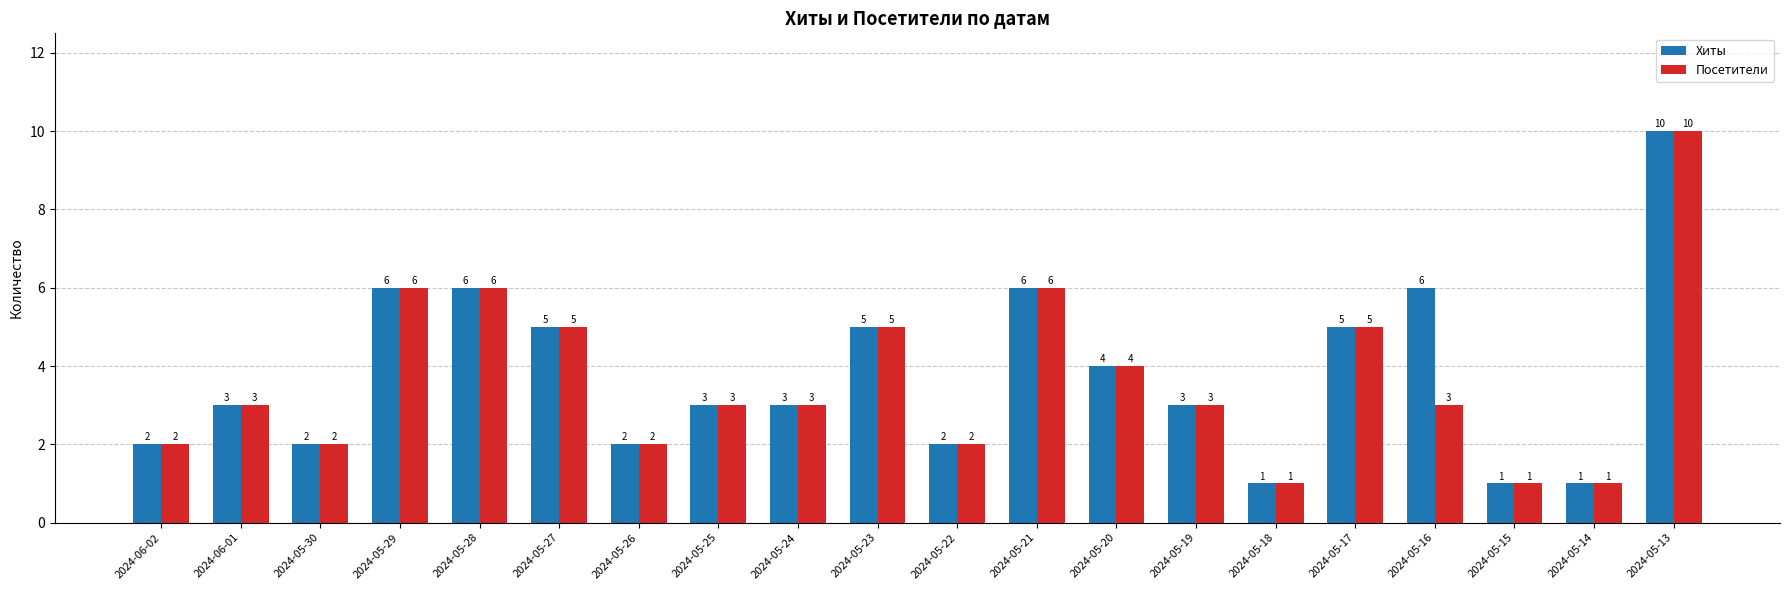

What is the sum of all Хиты values?

76